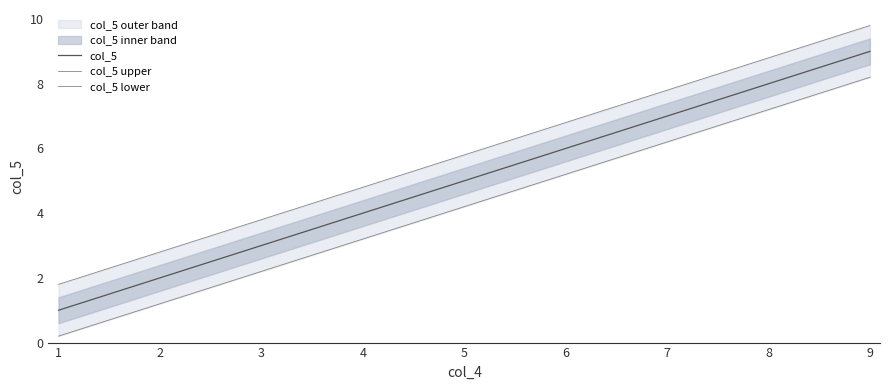

Reading right to left, list all the values displayed in this chart.

col_5: 9=9.0	8=8.0	7=7.0	6=6.0	5=5.0	4=4.0	3=3.0	2=2.0	1=1.0
col_5 upper: 9=9.8	8=8.8	7=7.8	6=6.8	5=5.8	4=4.8	3=3.8	2=2.8	1=1.8
col_5 lower: 9=8.2	8=7.2	7=6.2	6=5.2	5=4.2	4=3.2	3=2.2	2=1.2	1=0.2